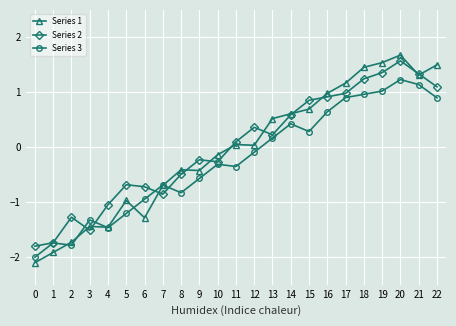

Which series changed the most between 10 and 22?

Series 1